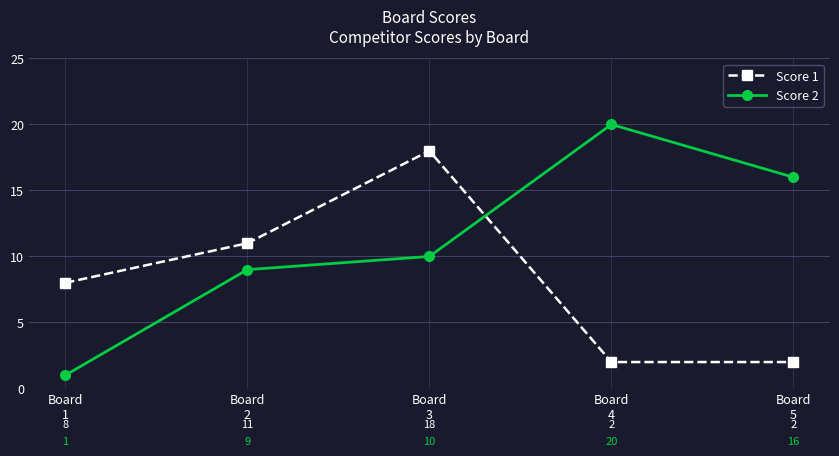

What is the highest value of the Score 1 series?

18